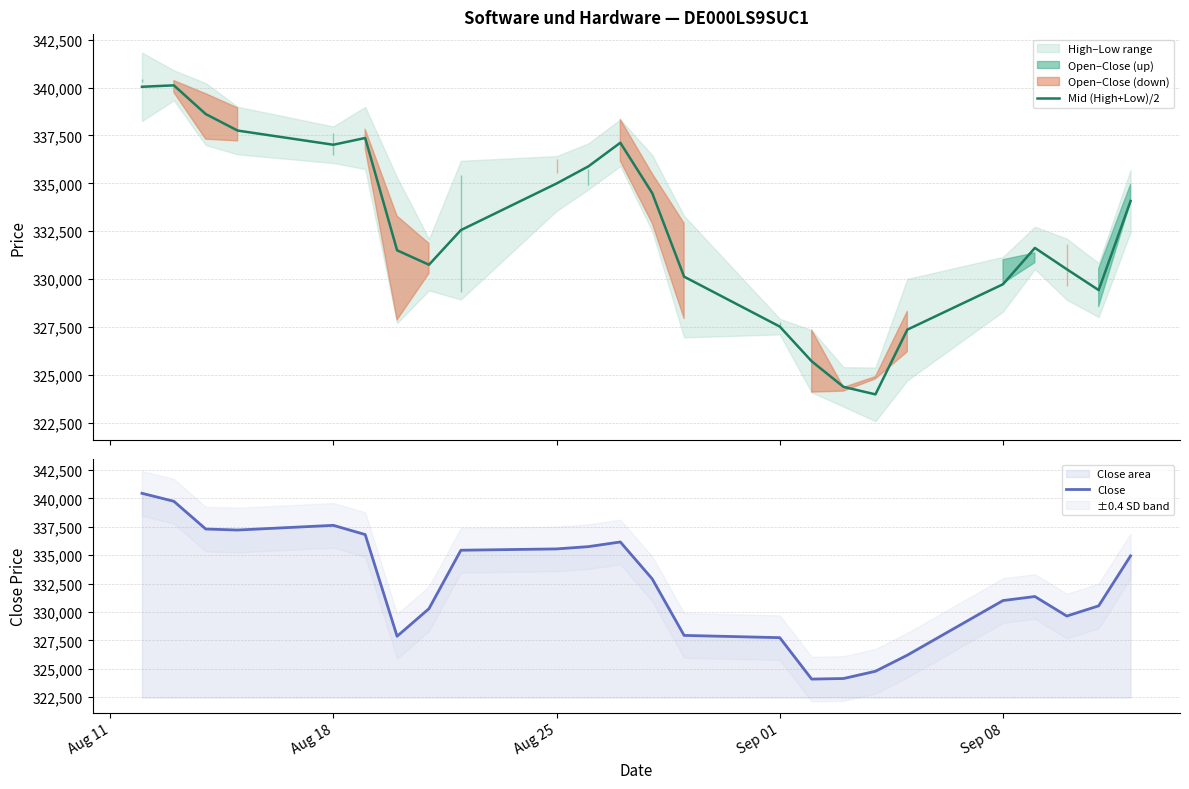

List the series in order of their overall mean, lowest first.

Close, Mid (High+Low)/2